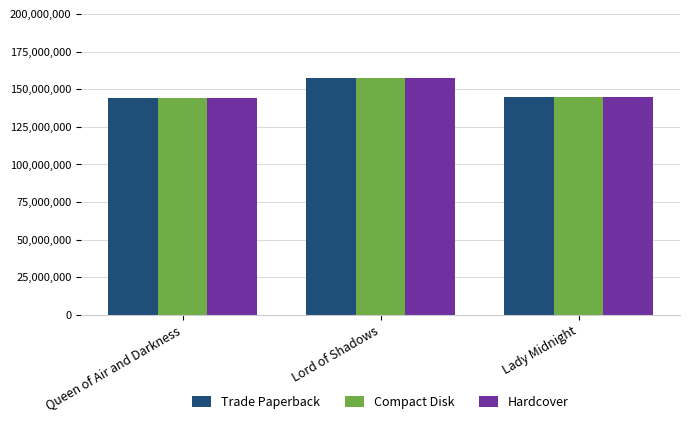

What is the sum of all Trade Paperback values?

446022444